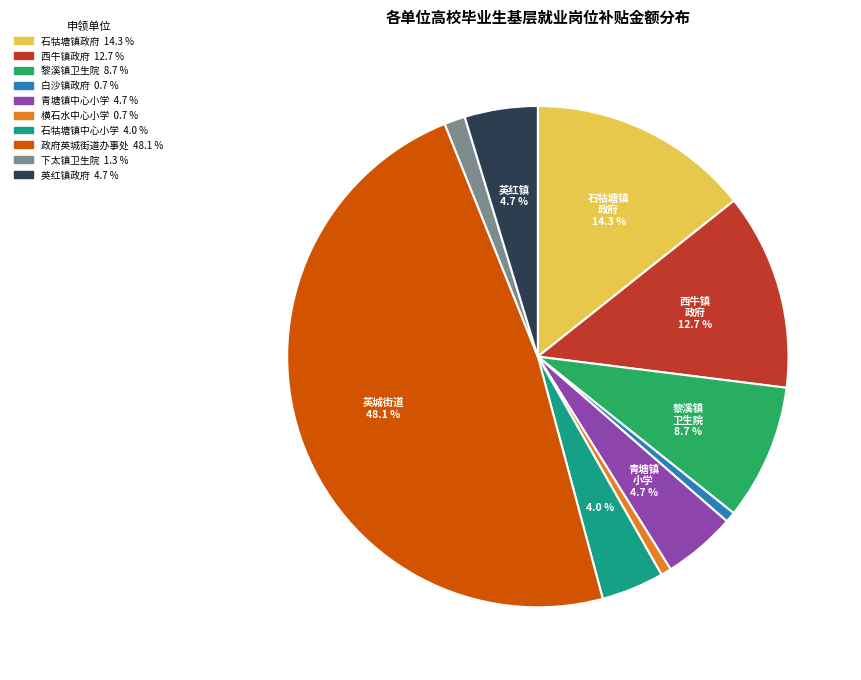

Does any single category account for the majority?

No